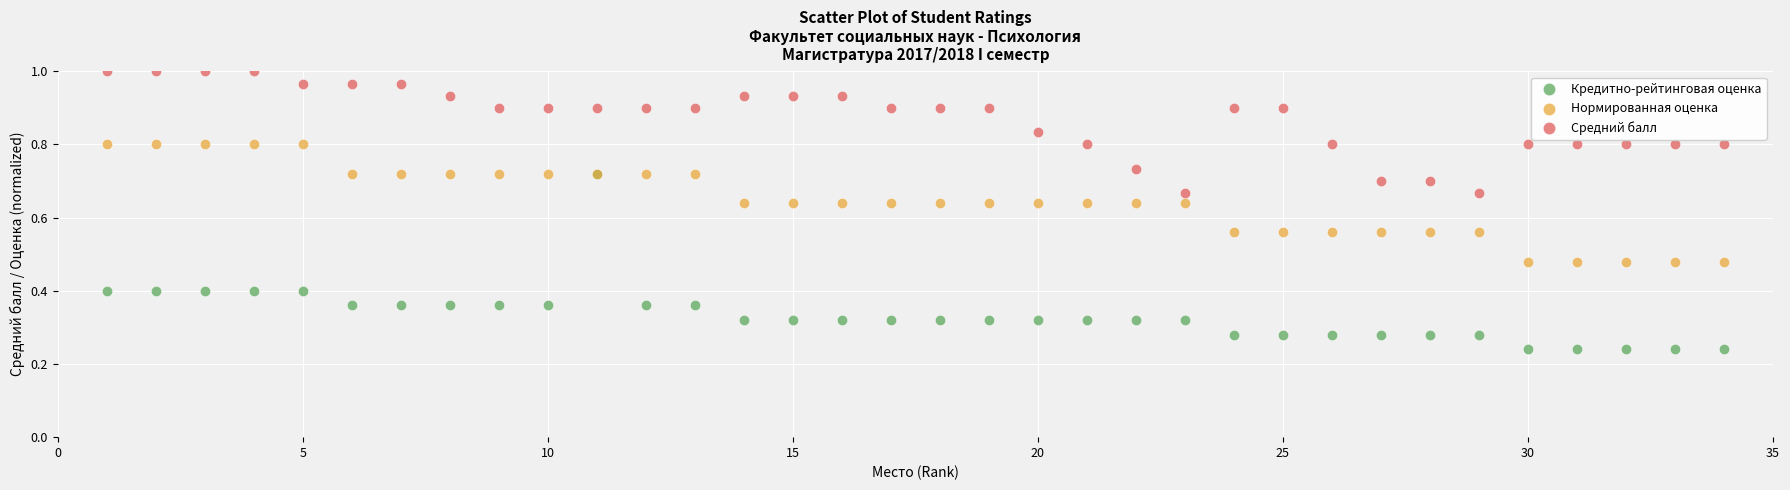

Which series reaches the maximum Y coordinate?

Средний балл